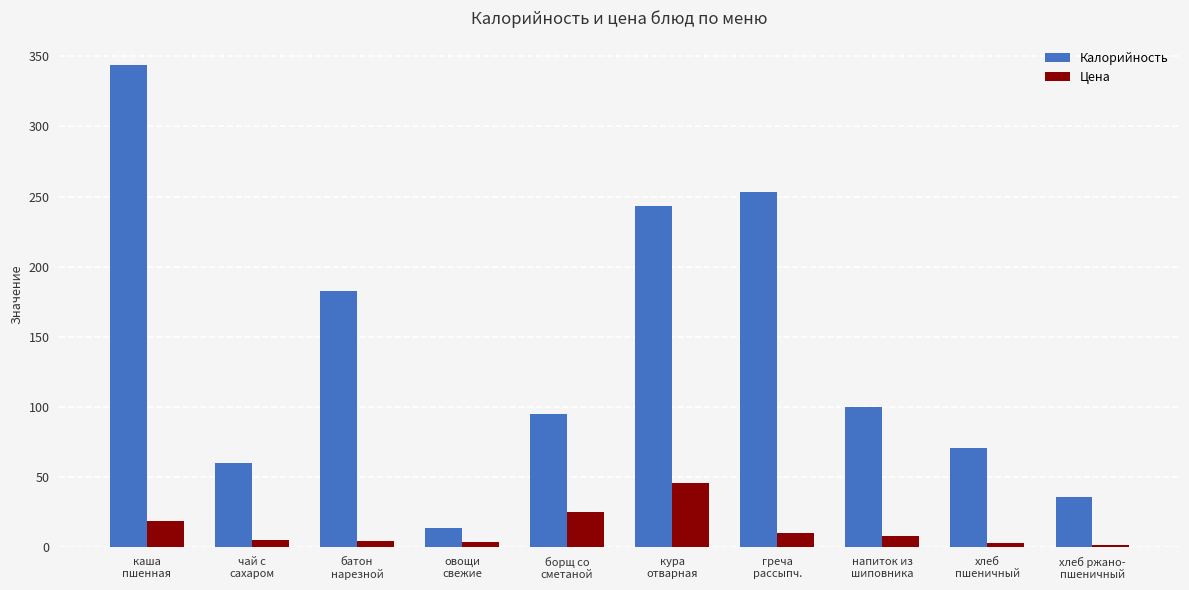

Where does the Калорийность series first go above 100?

каша
пшенная